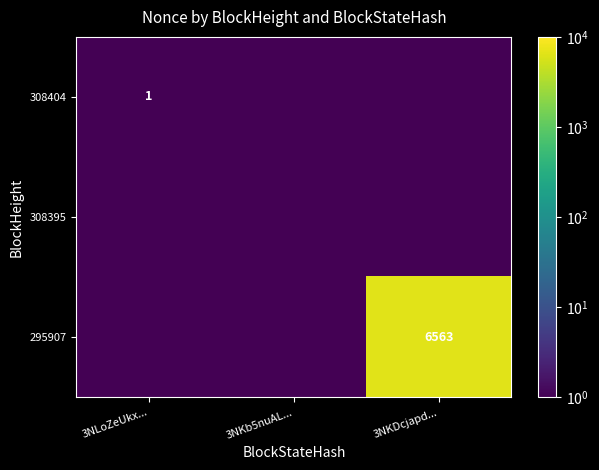

What is the greatest value displayed?

6563.0